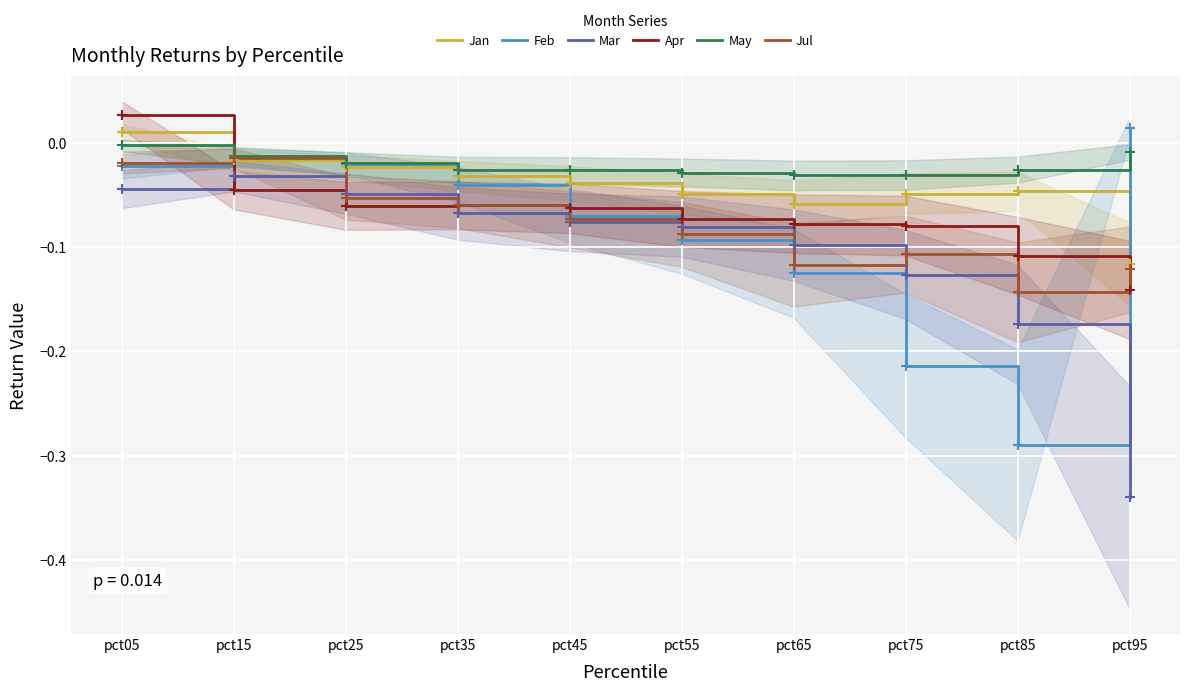

True or false: May has a value of -0.0 at pct55.

False